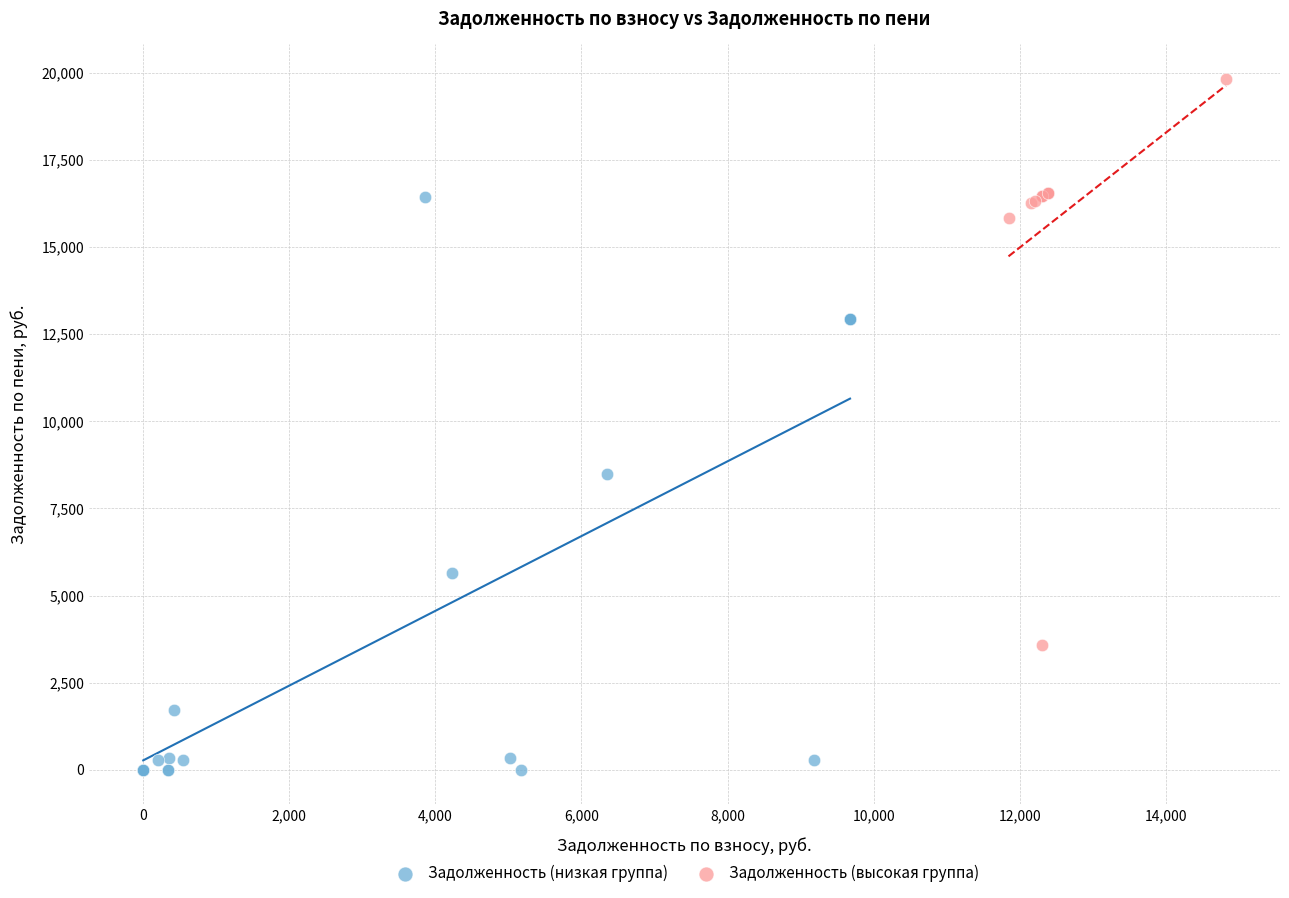

Which series reaches the minimum Y coordinate?

Задолженность (низкая группа)